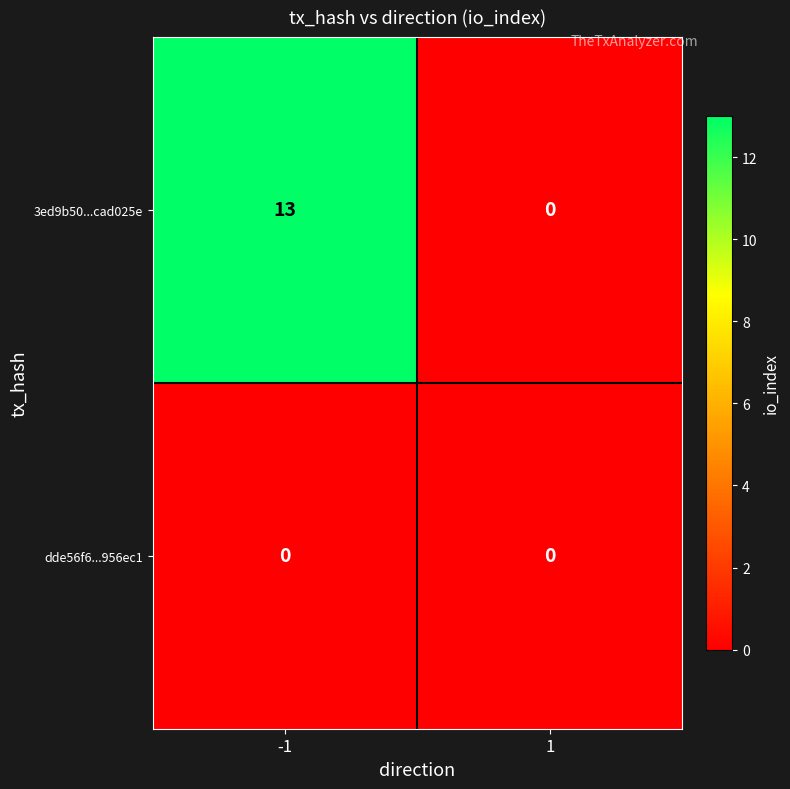

What value does the 3ed9b50...cad025e series have at -1, to the nearest 10?

10